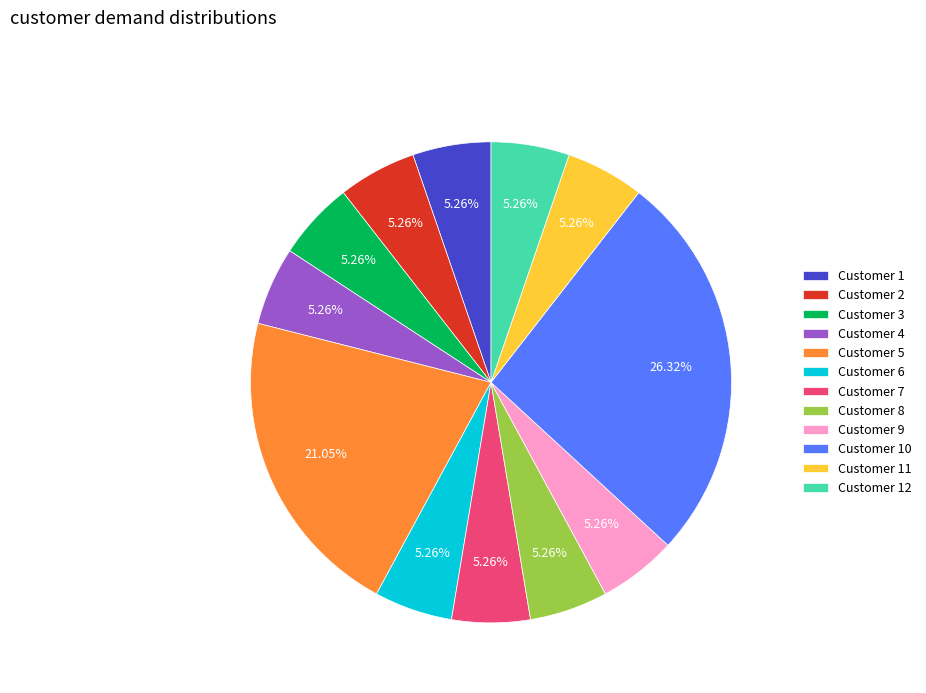

Which has a higher value, Customer 5 or Customer 7?

Customer 5